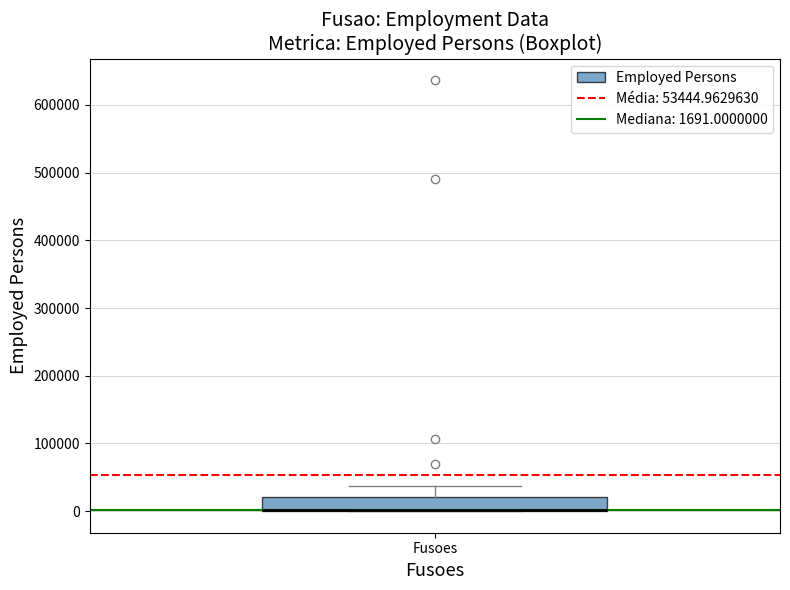

Transcribe this box plot: give where the median line is, the range the box spans, and where the two whiskers end, as read against the y-axis. The values are not printed on the chart, so give them approximately, as read against the axis.

median 0 (drawn on the box's lower edge), box 0 to 20000, whiskers 0 to 40000